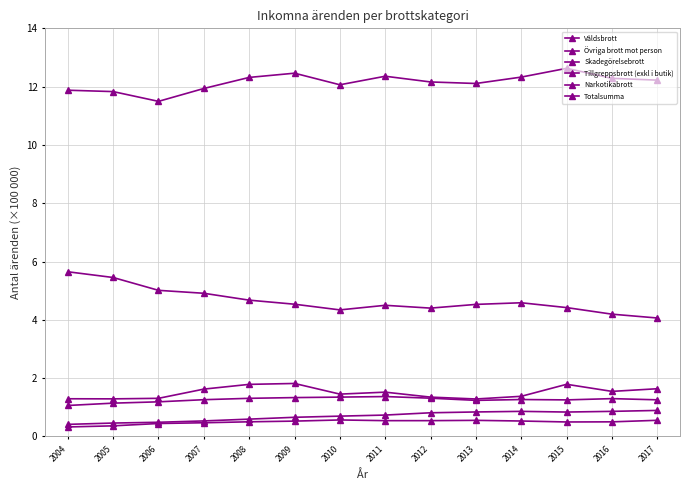

At how many categories does at least one series exceed 4?

14